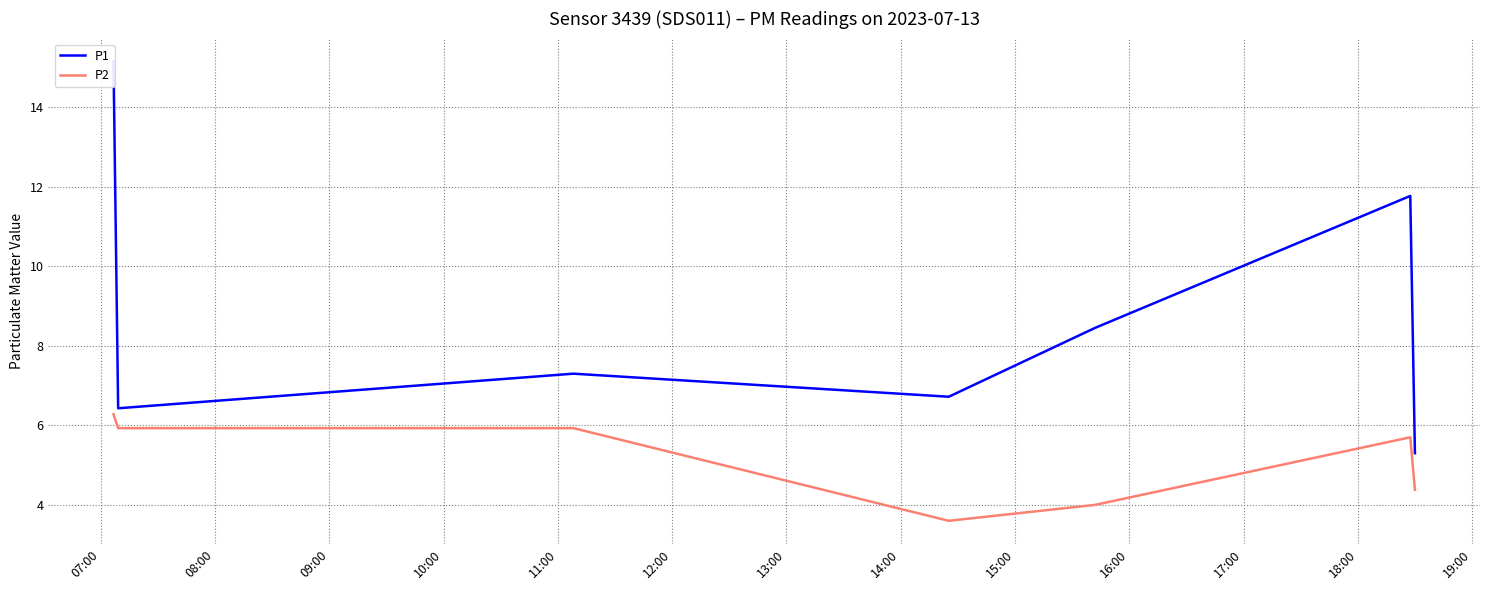

True or false: P1 and P2 cross at least once.

False